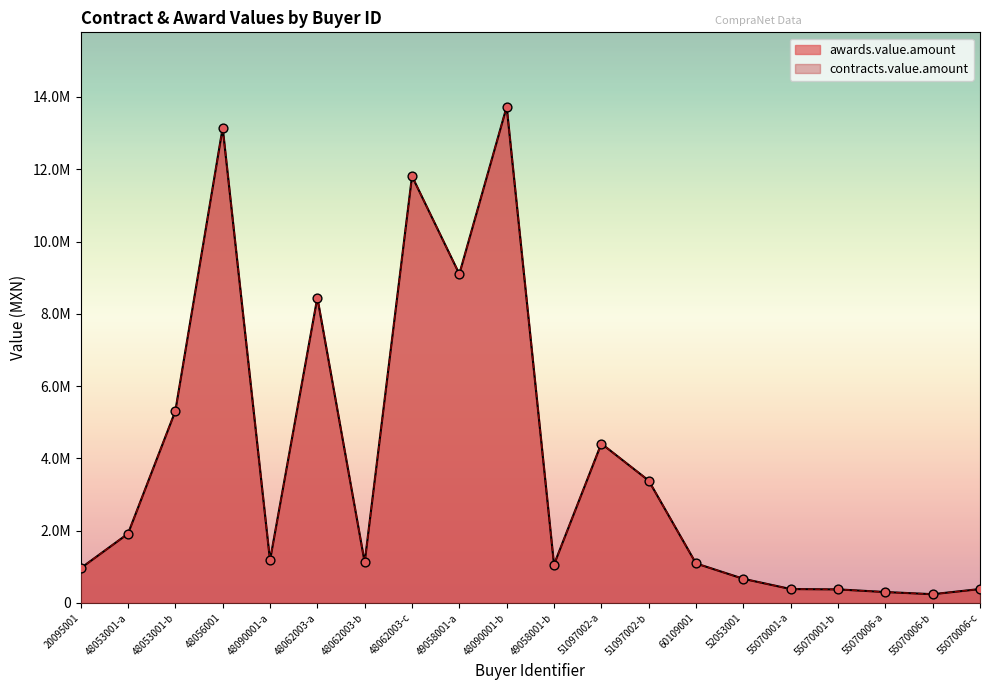

What is the total value across all series at 48090001-a?

2355473.5